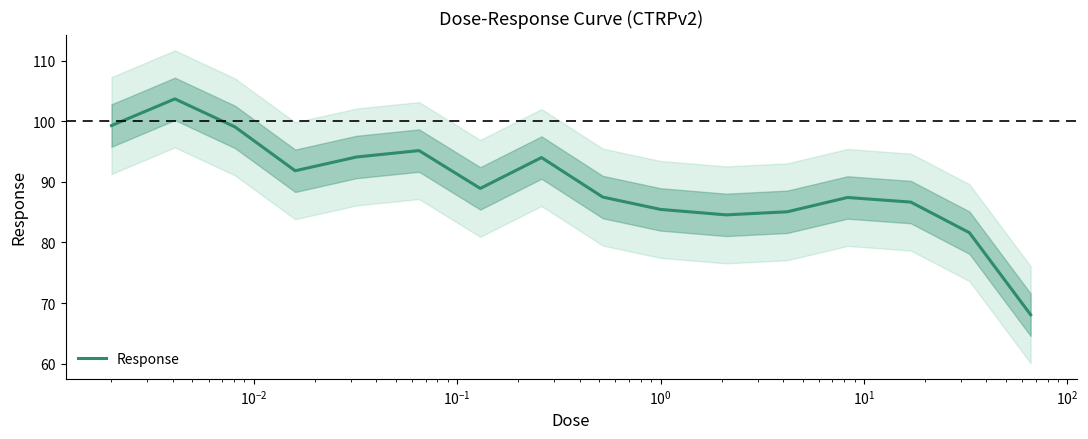

Count the number of values greater than 88.

8